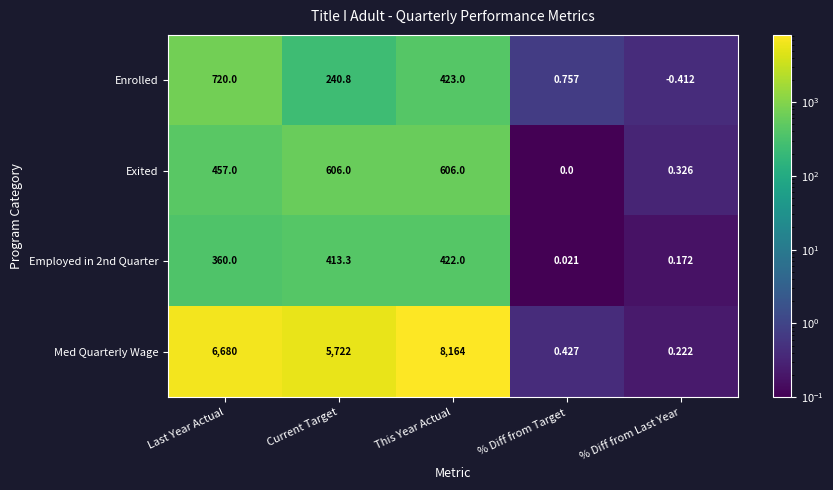

List the labels in order of Enrolled value, largest first.

Last Year Actual, This Year Actual, Current Target, % Diff from Target, % Diff from Last Year